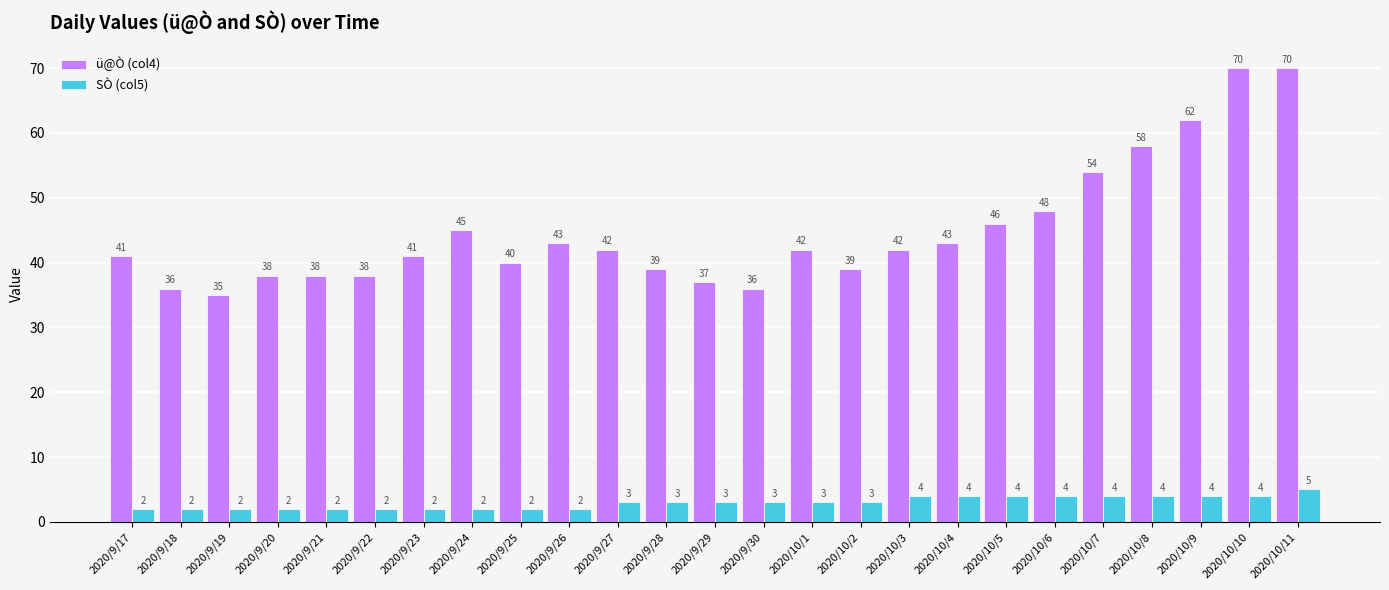

The SÒ (col5) series shows 4 at 2020/10/7. True or false?

True